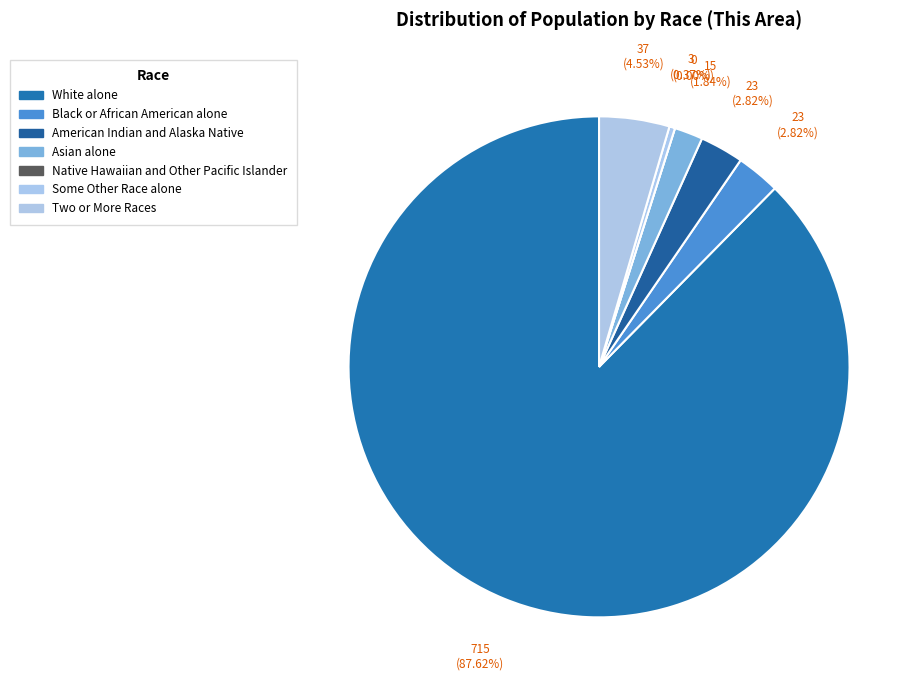

How many slices are in this pie chart?

7